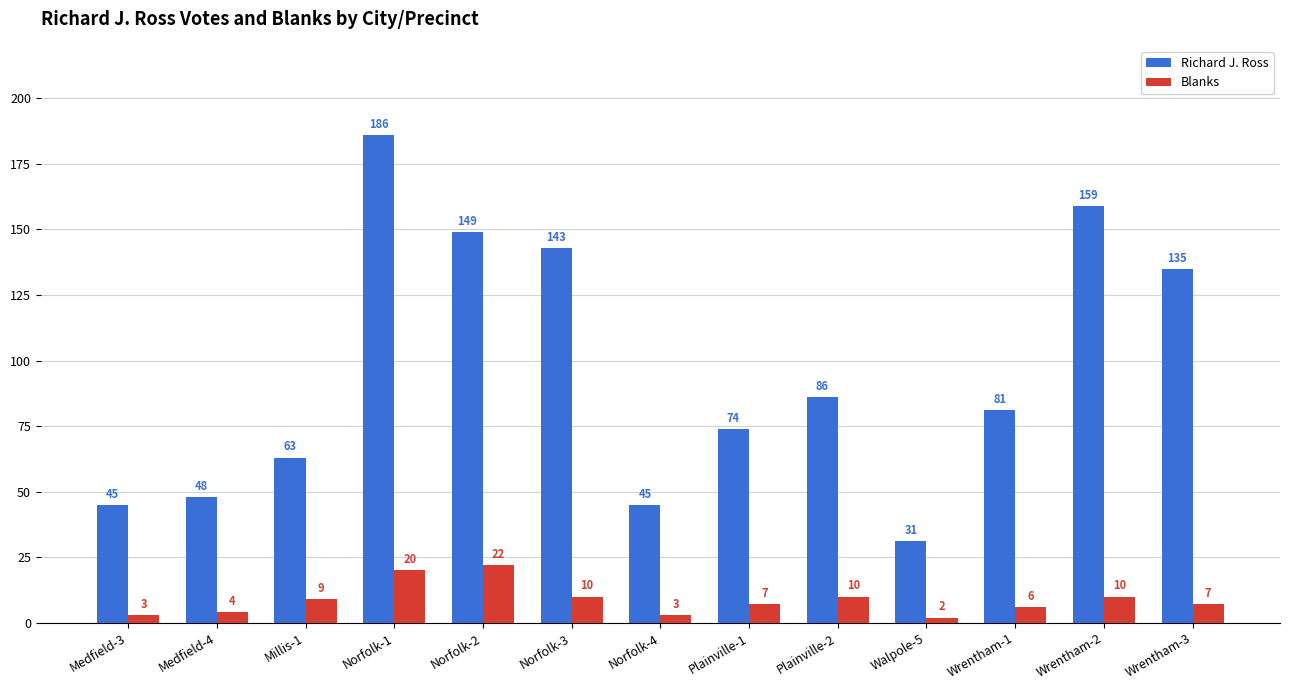

What is the difference between the Blanks values at Norfolk-4 and Wrentham-3?

4